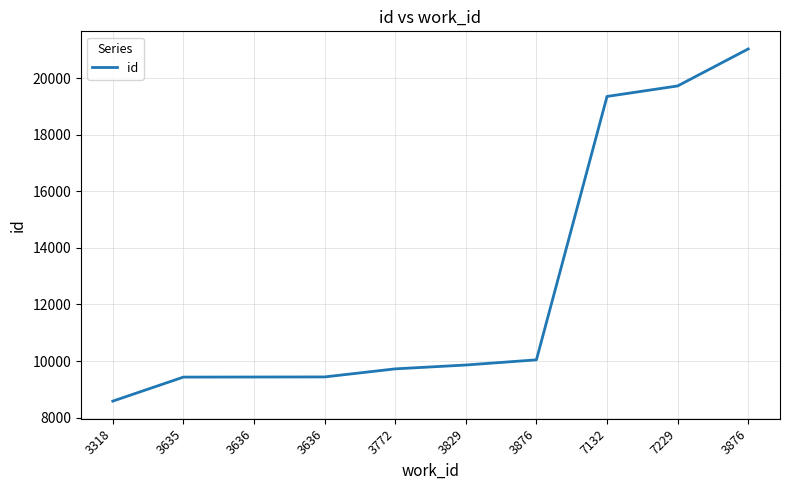

Does the chart display data point markers on the line(s)?

No